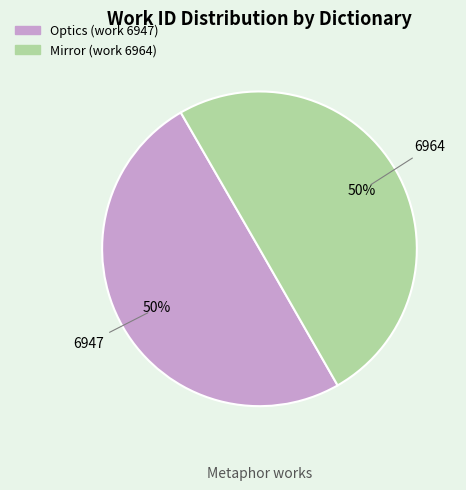

What percentage is the Mirror (work 6964) slice, to the nearest percent?

50%